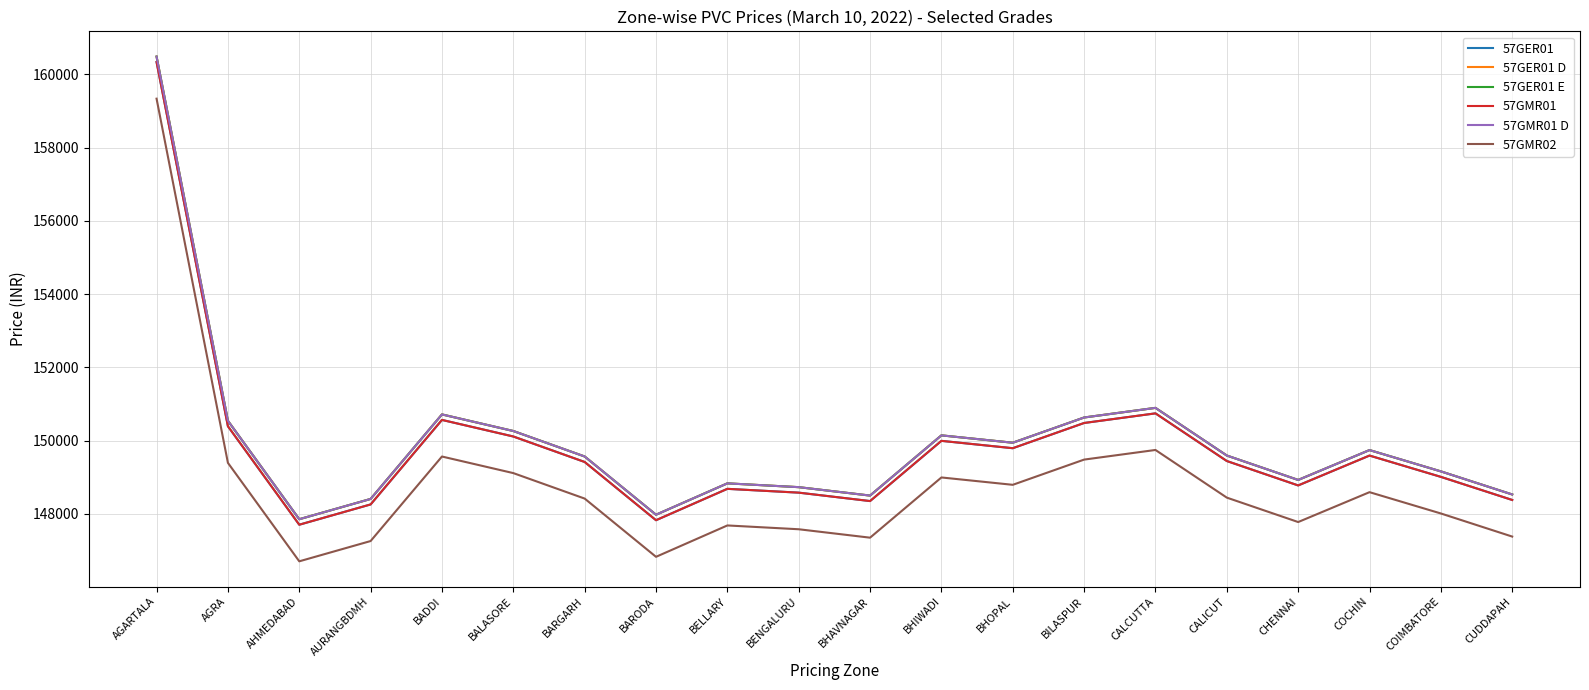

Between BALASORE and BELLARY, which series saw the biggest shift?

57GER01